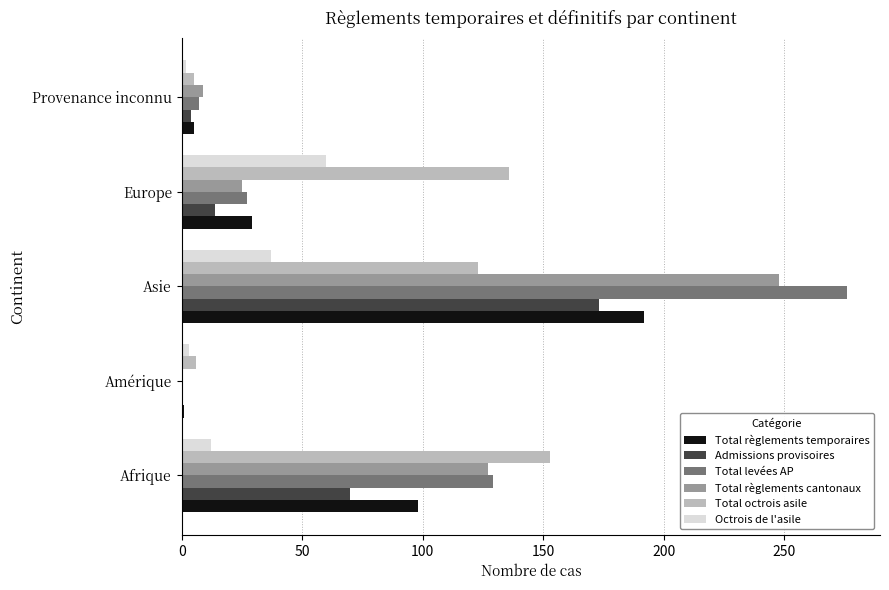

What is the average value of the Total règlements temporaires series?

65